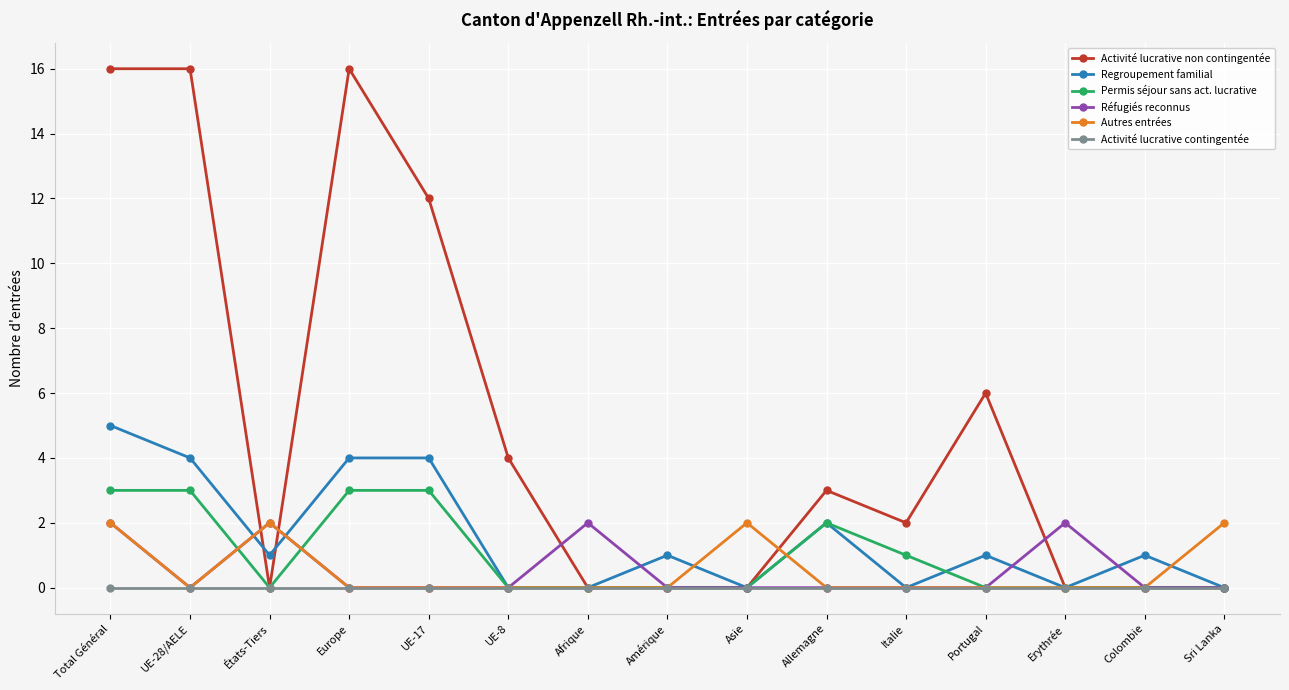

What is the sum of all Réfugiés reconnus values?

8